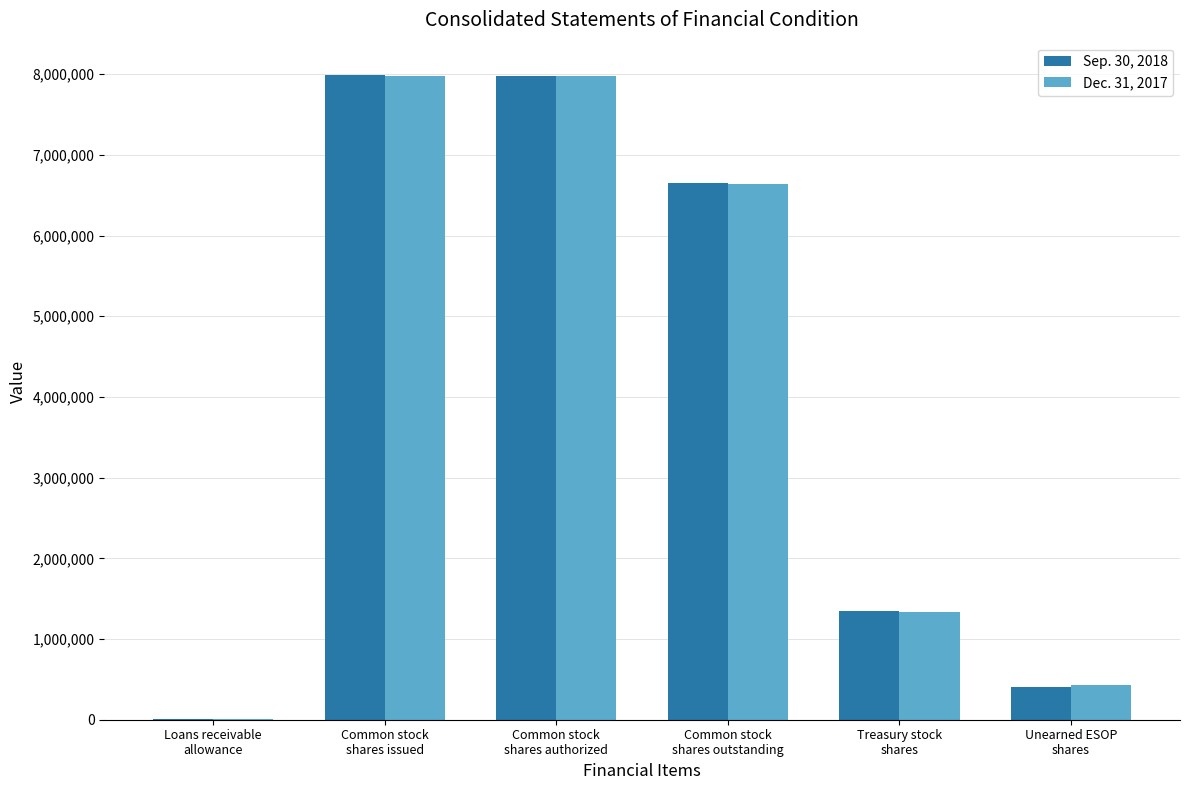

Which series has the widest spread of values?

Sep. 30, 2018